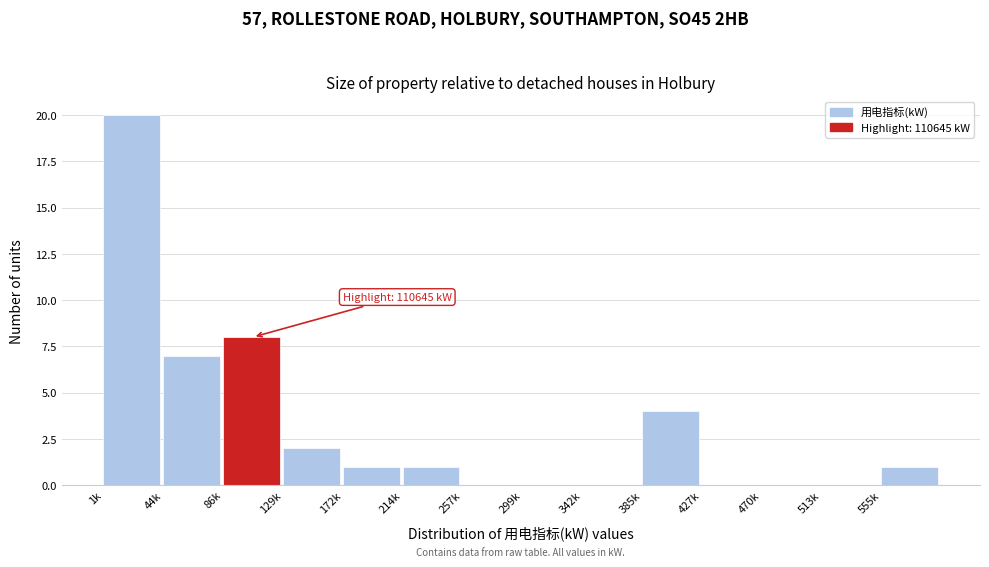

Reading right to left, what are all the values shown in this chart?

555k=1	513k=0	470k=0	427k=0	385k=4	342k=0	299k=0	257k=0	214k=1	172k=1	129k=2	86k=8	44k=7	1k=20